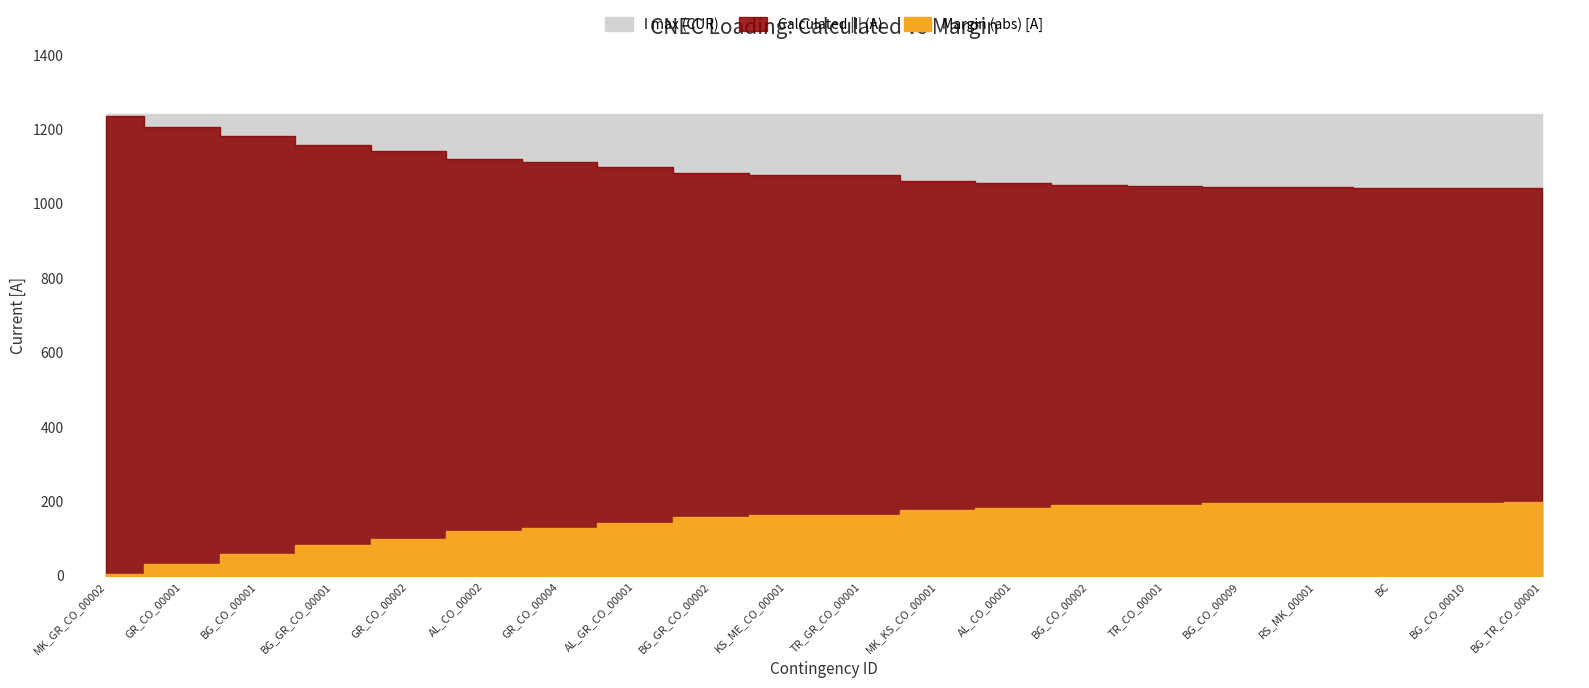

The I max (CUR) series shows 1928 at BG_CO_00002. True or false?

False